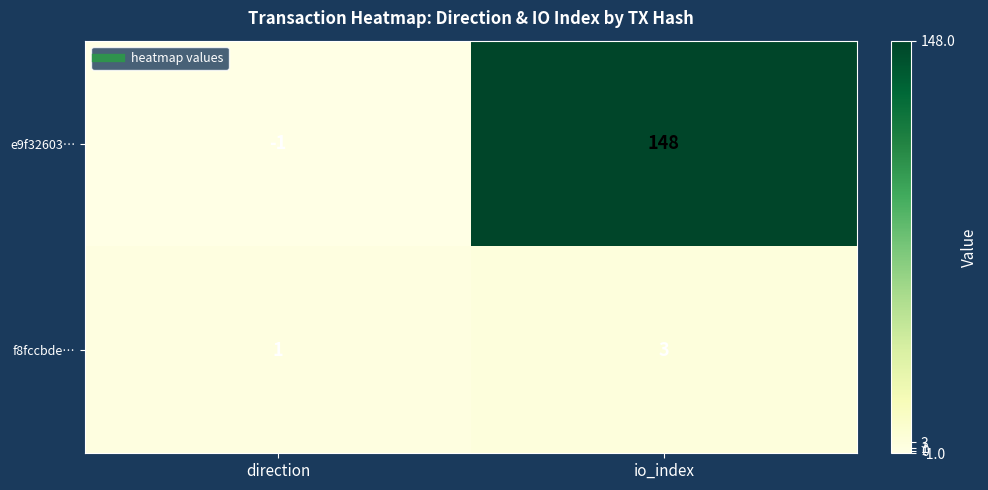

True or false: e9f32603… has a value of -1 at direction.

True